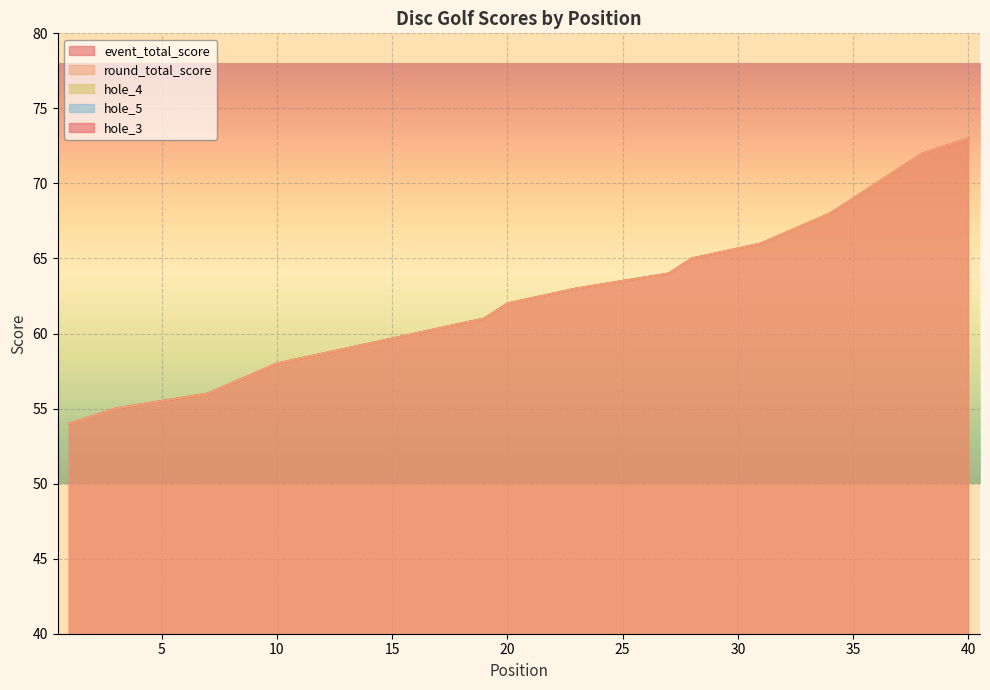

Count the hole_5 values in the range 4 to 5.

27